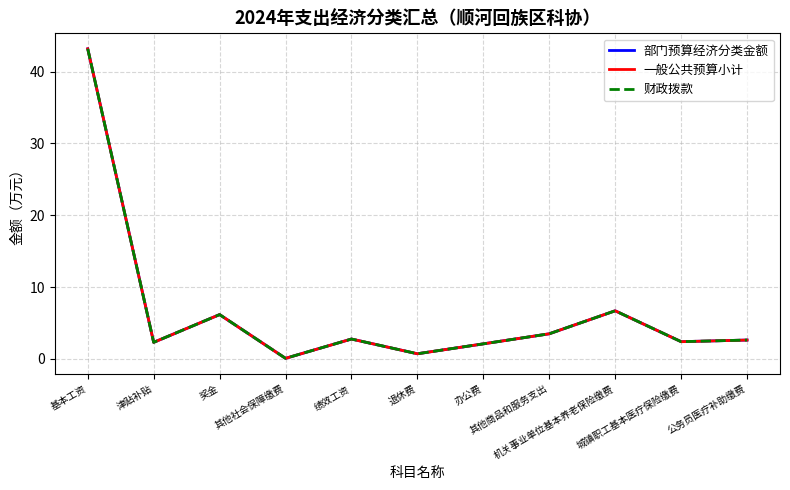

Which category has the lowest value across all series?

其他社会保障缴费